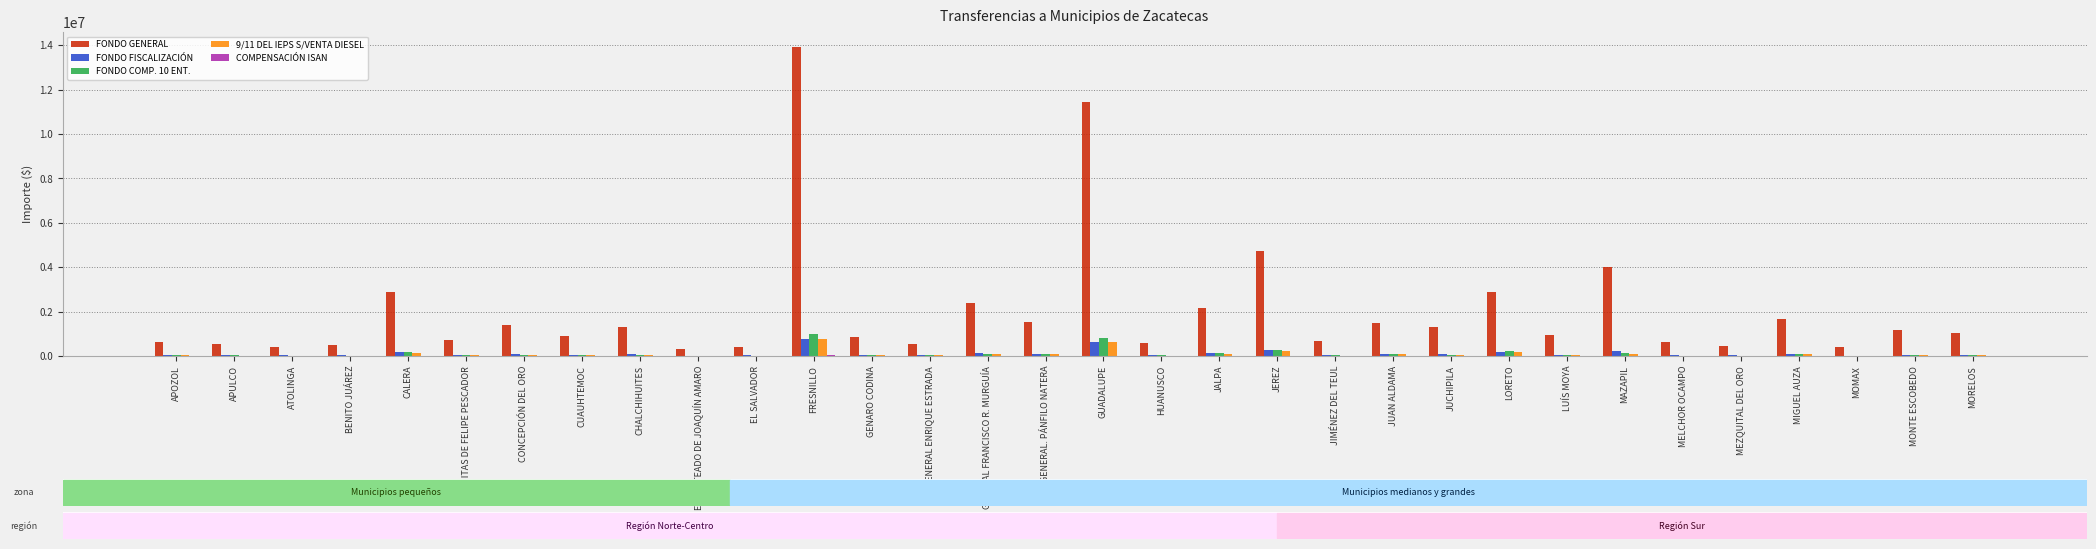

What is the greatest value displayed?

13902378